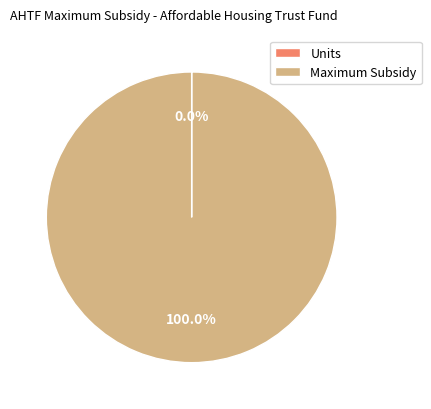

To the nearest percent, what percentage of the pie is Maximum Subsidy?

100%